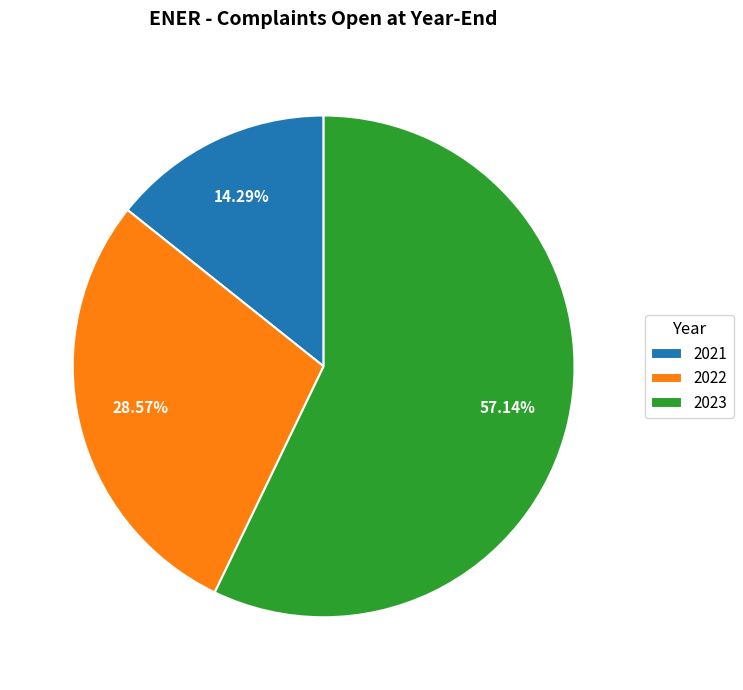

What is the majority slice?

2023